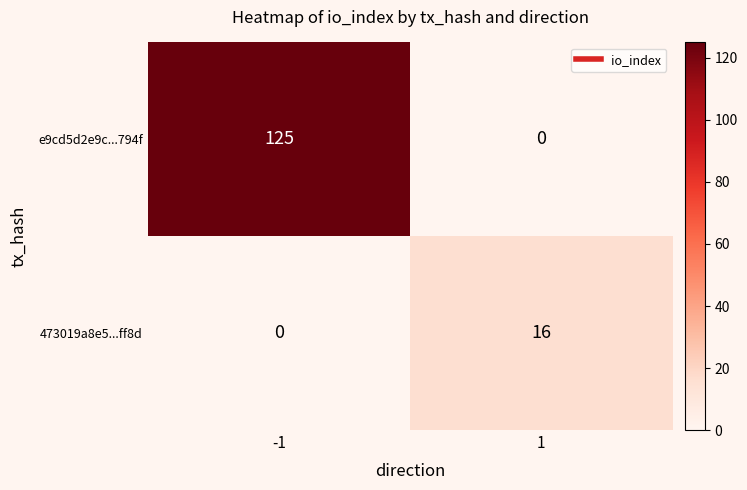

Which series has the largest total across all categories?

e9cd5d2e9c...794f